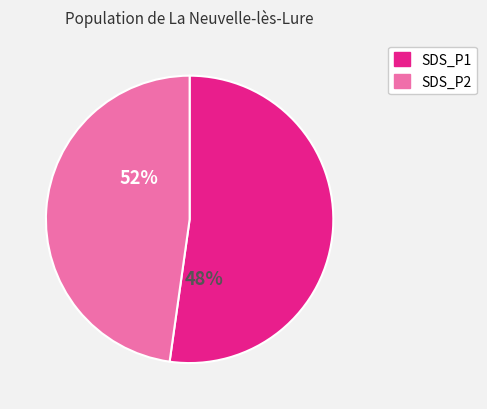

Which series has the widest spread of values?

SDS_P1